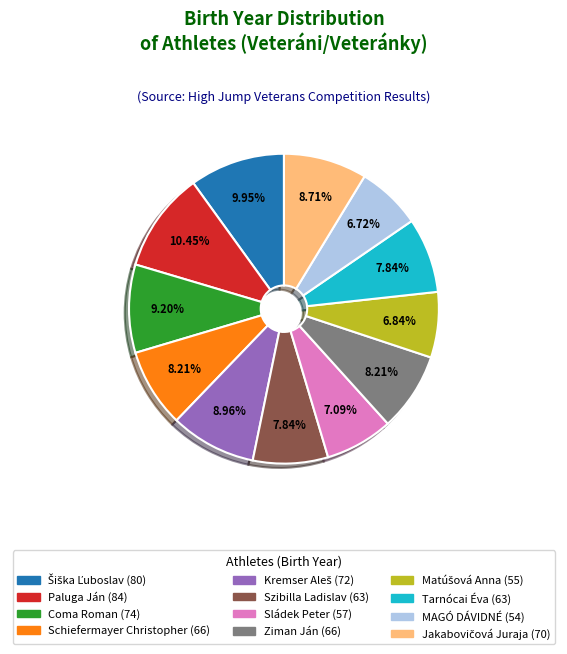

What is the ratio of the value at Schiefermayer Christopher to the value at Sládek Peter?

1.2